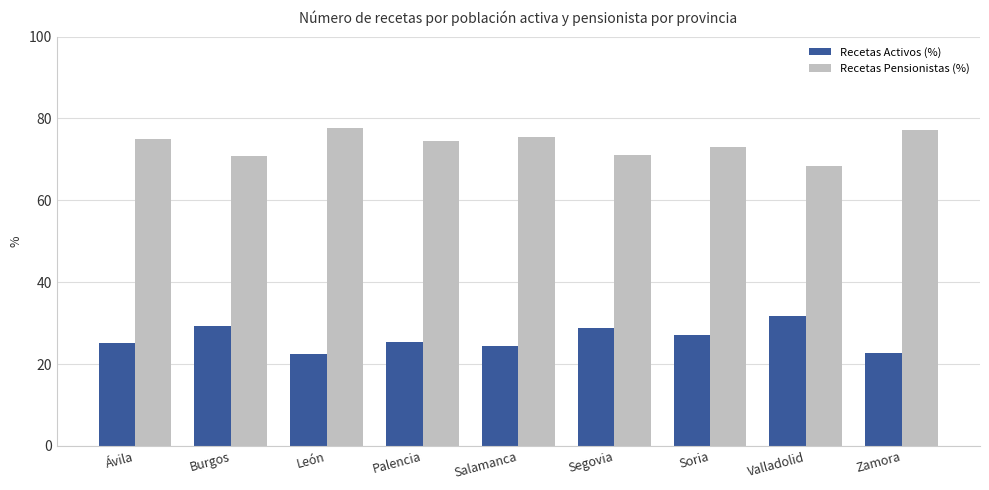

At which label does Recetas Activos (%) reach its peak?

Valladolid